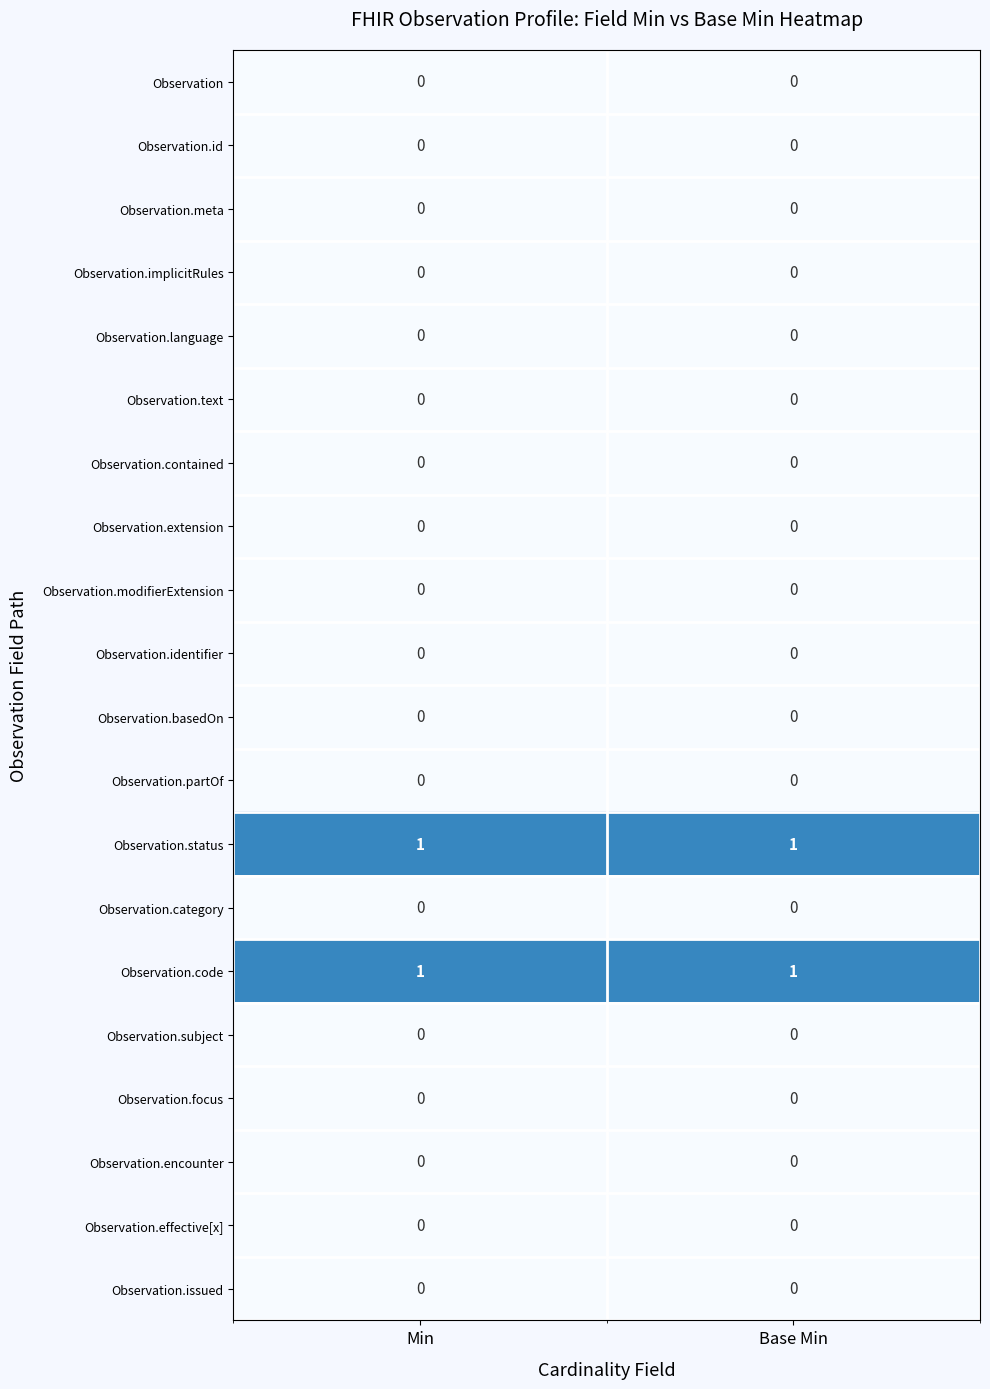

Is it true that Observation.implicitRules equals 0 at Base Min?

True